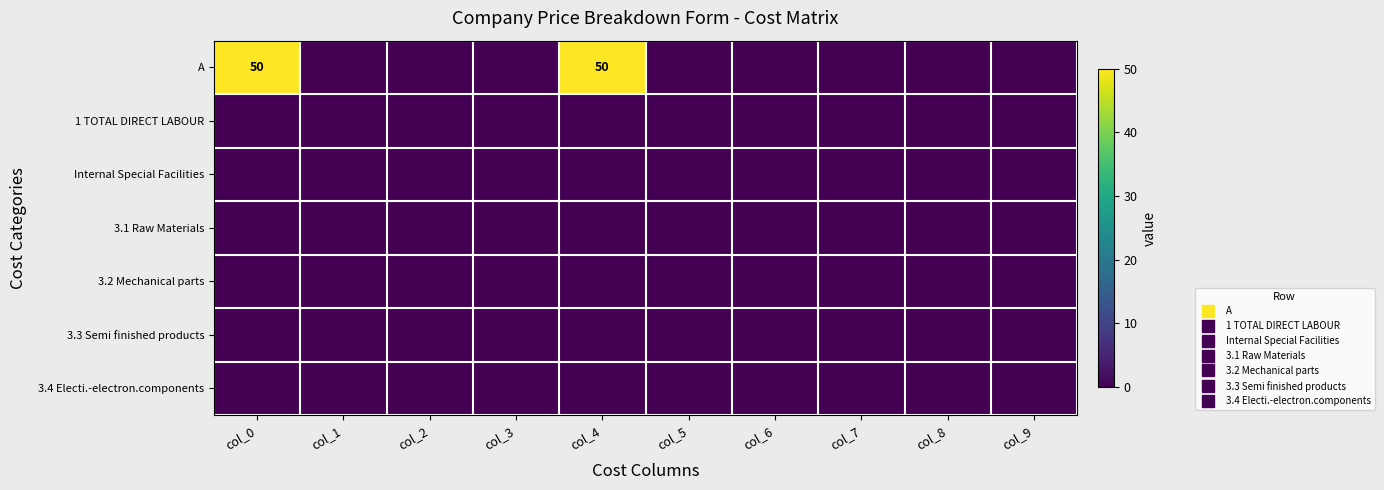

At col_0, list the series in order from smallest to largest.

1 TOTAL DIRECT LABOUR, Internal Special Facilities, 3.1 Raw Materials, 3.2 Mechanical parts, 3.3 Semi finished products, 3.4 Electi.-electron.components, A